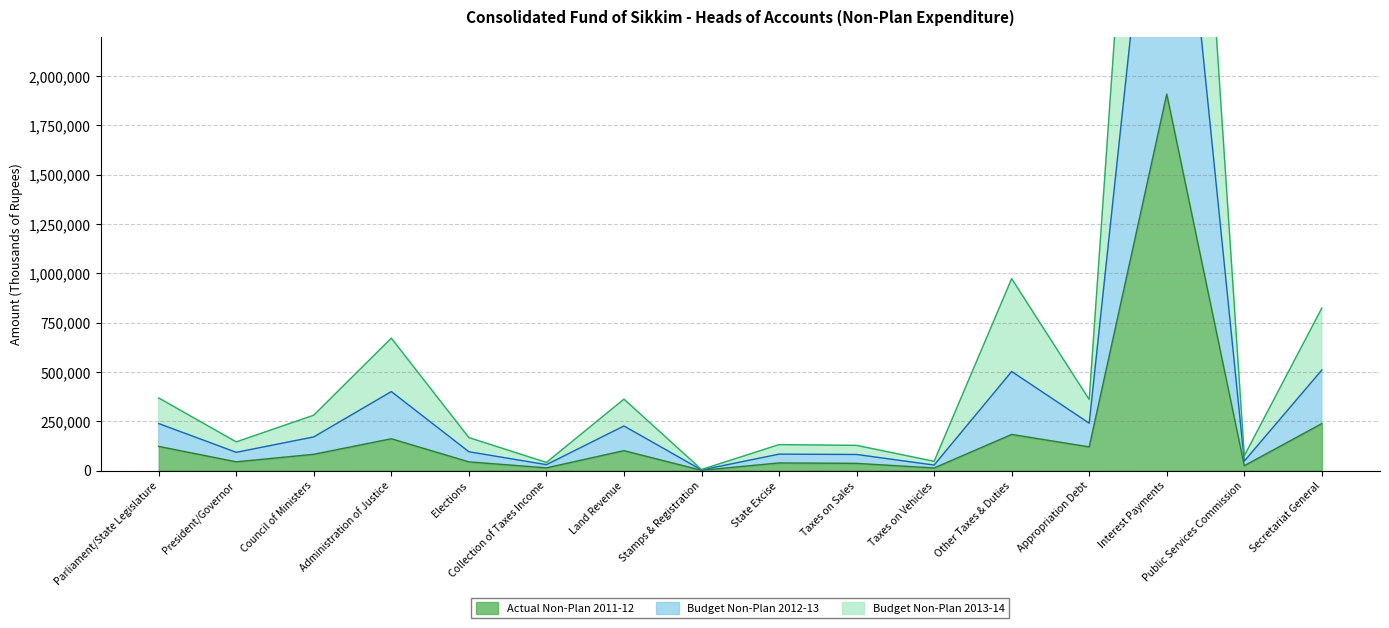

The Budget Non-Plan 2012-13 series shows 10723304 at Interest Payments. True or false?

False